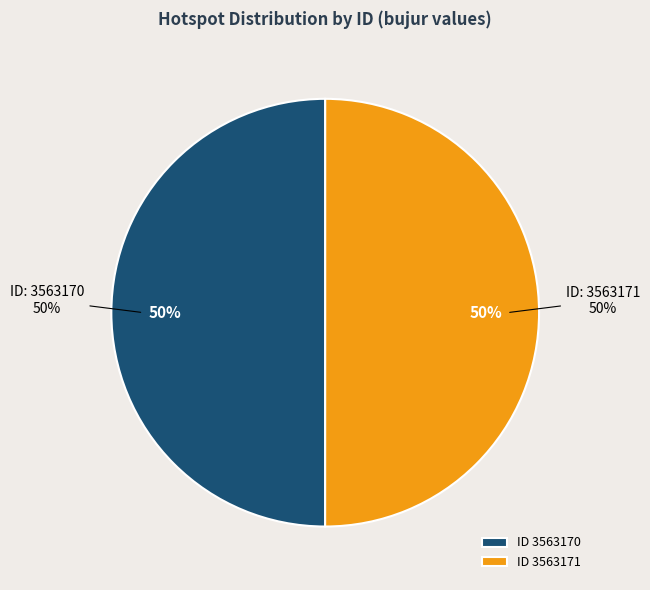

Which has a higher value, 3563171 or 3563170?

3563171